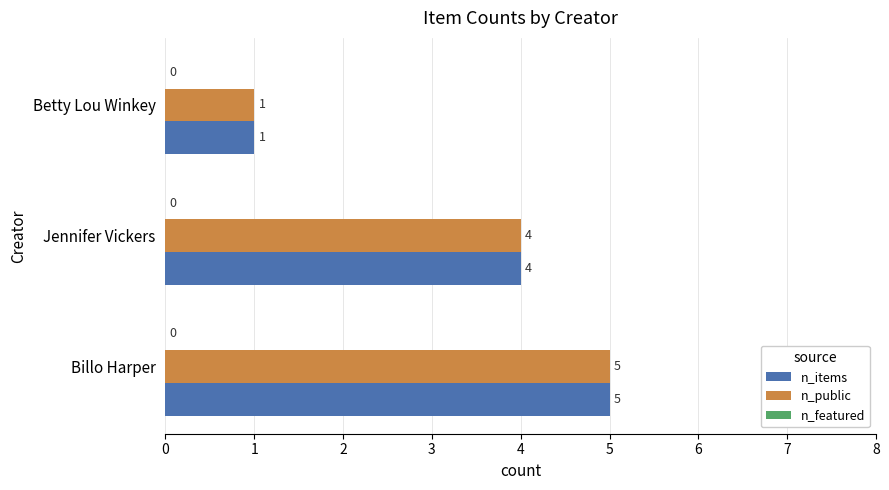

At which label is n_items closest to 3?

Jennifer Vickers